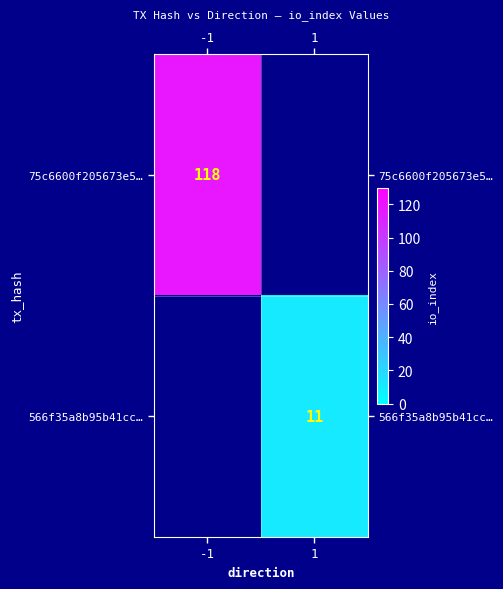

The 566f35a8b95b41cc… series shows 11 at 1. True or false?

True